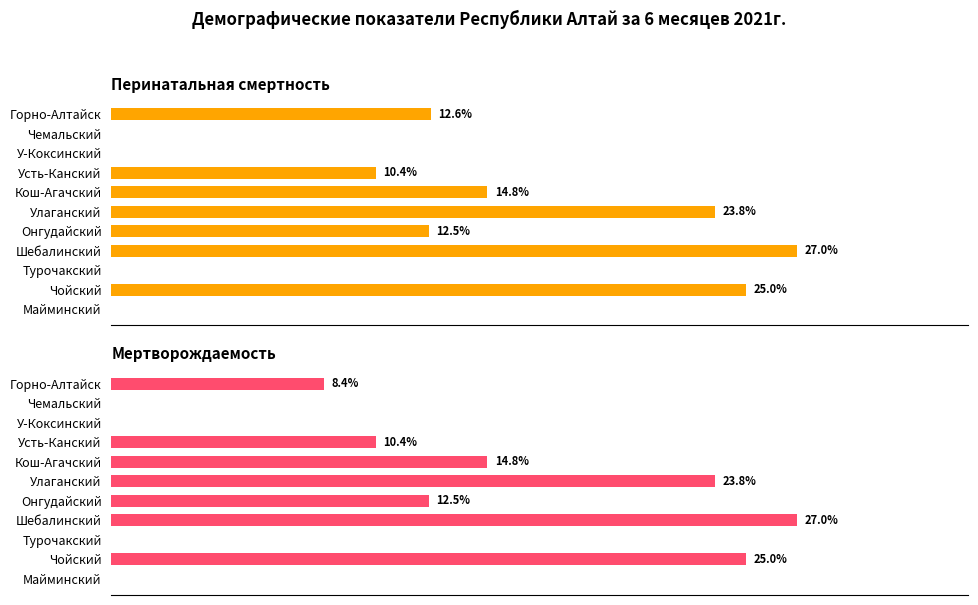

What are all the series names shown in the legend?

Перинатальная смертность, Мертворождаемость